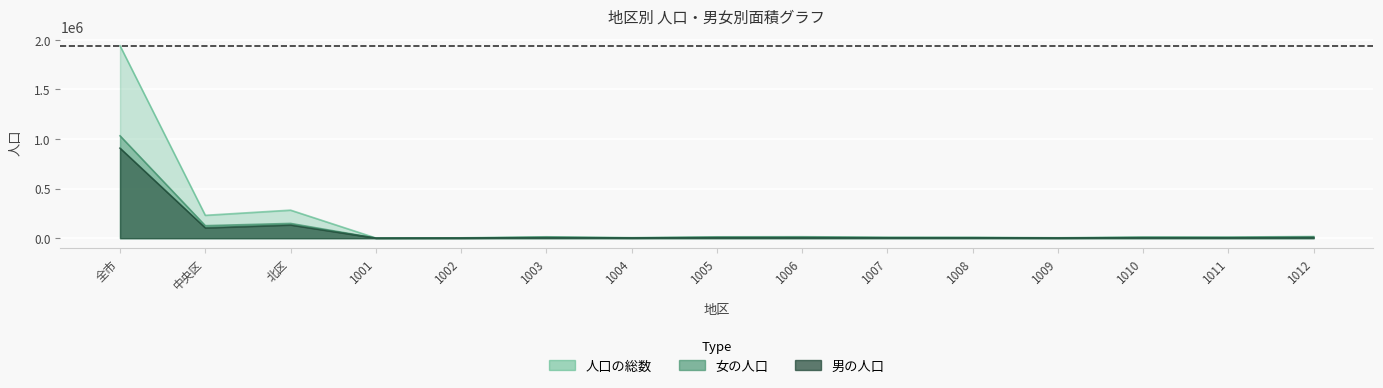

What is the sum of the 人口の総数 values at 1002 and 1001?

5736